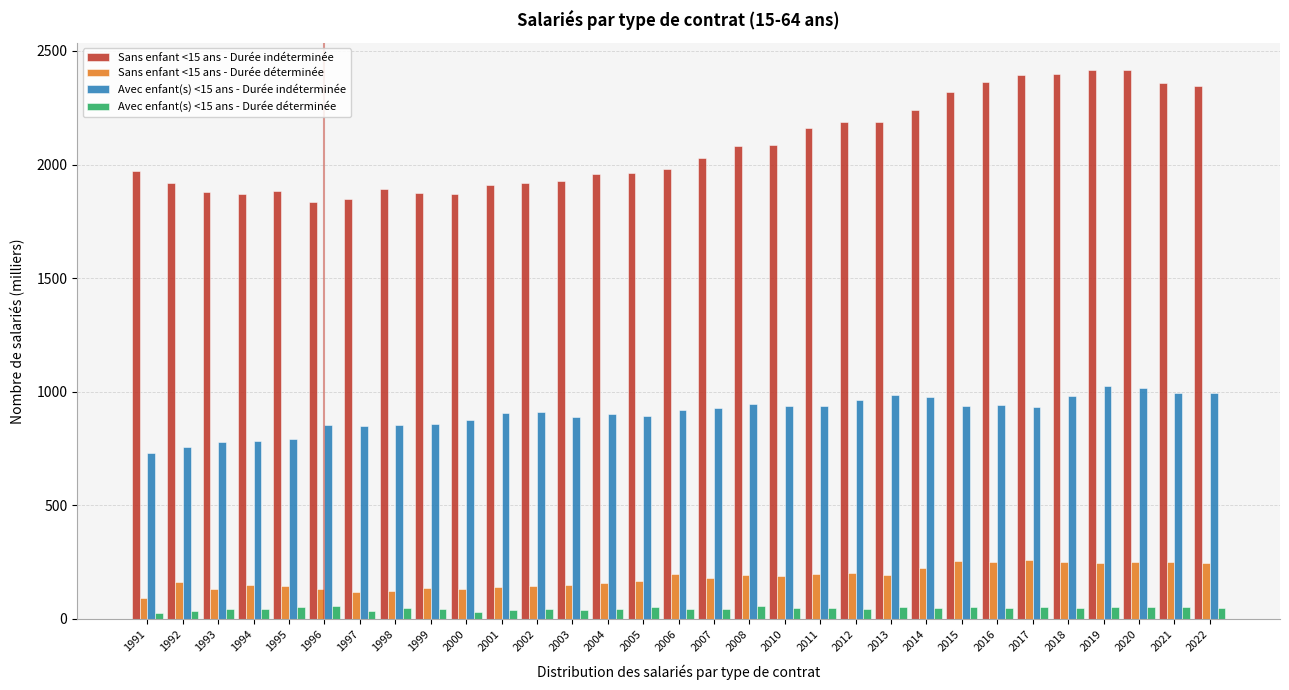

What is the total value across all series at 1995?

2872.2